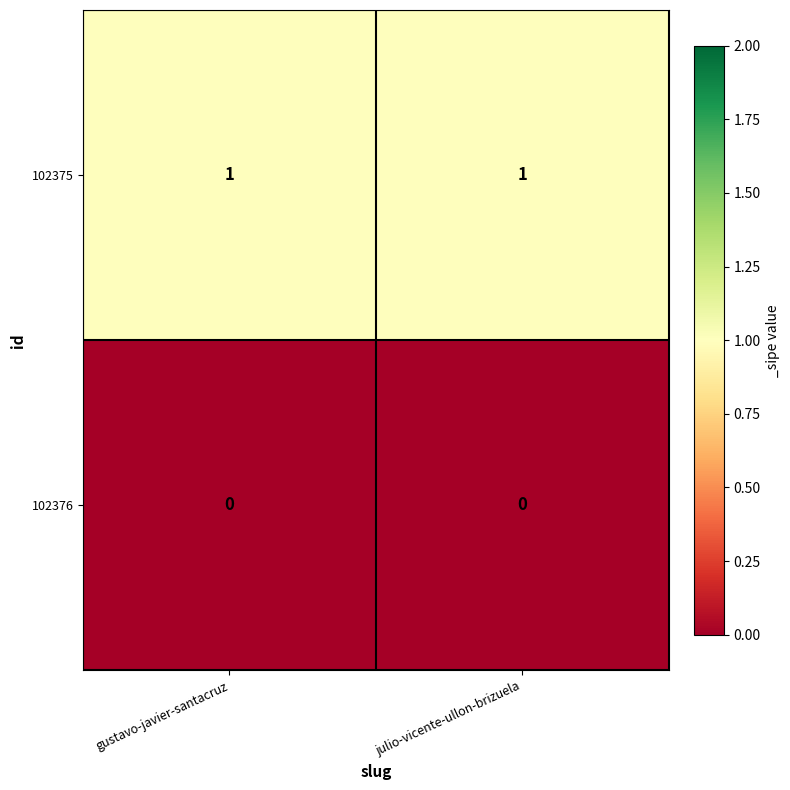

Reading left to right, transcribe all the data shown in this chart.

102375: gustavo-javier-santacruz=1	julio-vicente-ullon-brizuela=1
102376: gustavo-javier-santacruz=0	julio-vicente-ullon-brizuela=0